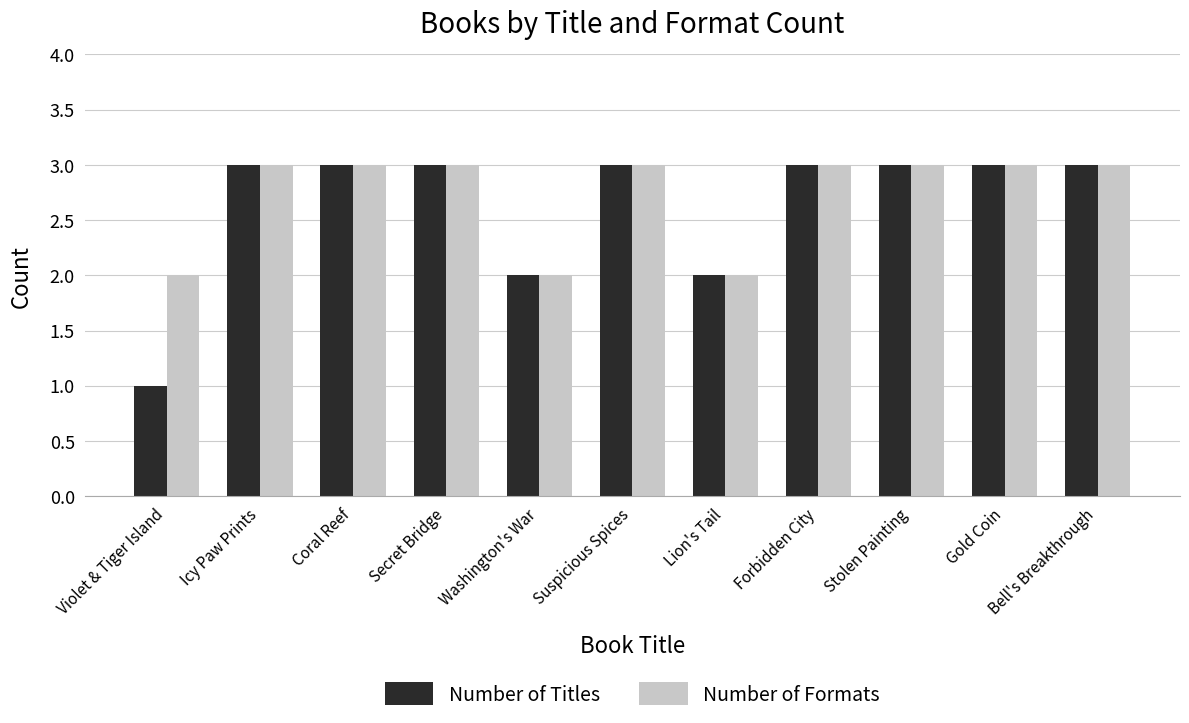

True or false: Number of Titles has a value of 2 at Secret Bridge.

False